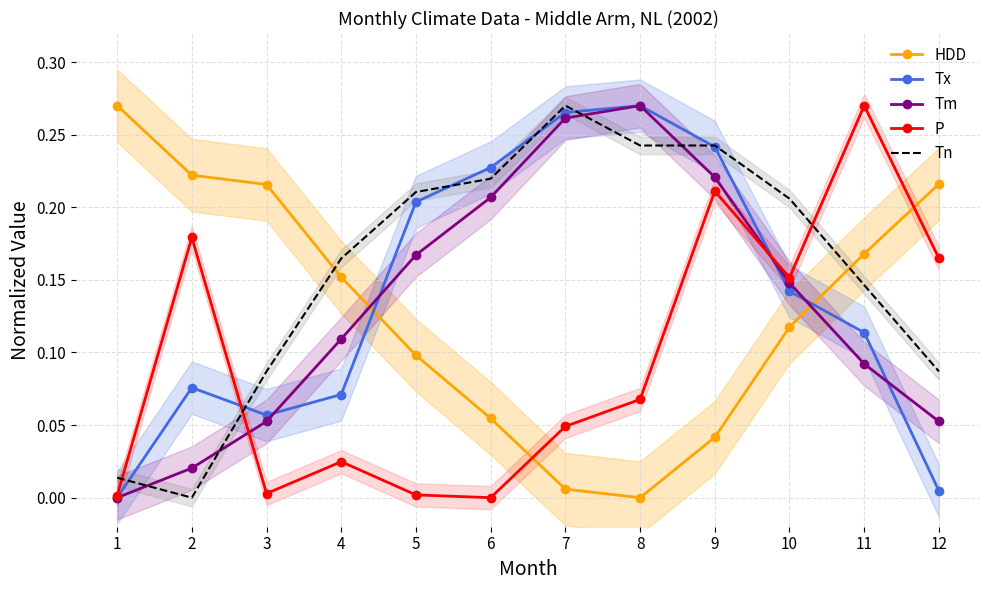

What are all the series names shown in the legend?

HDD, Tx, Tm, P, Tn